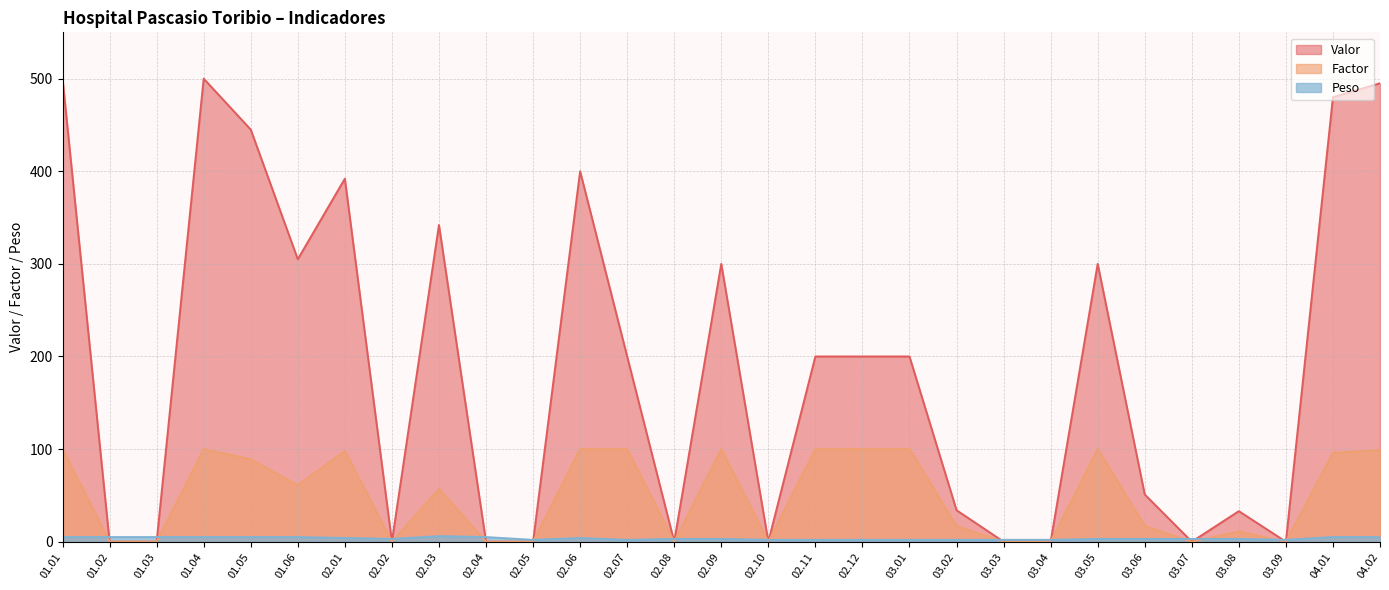

Where is the first local maximum for Peso?

02.03